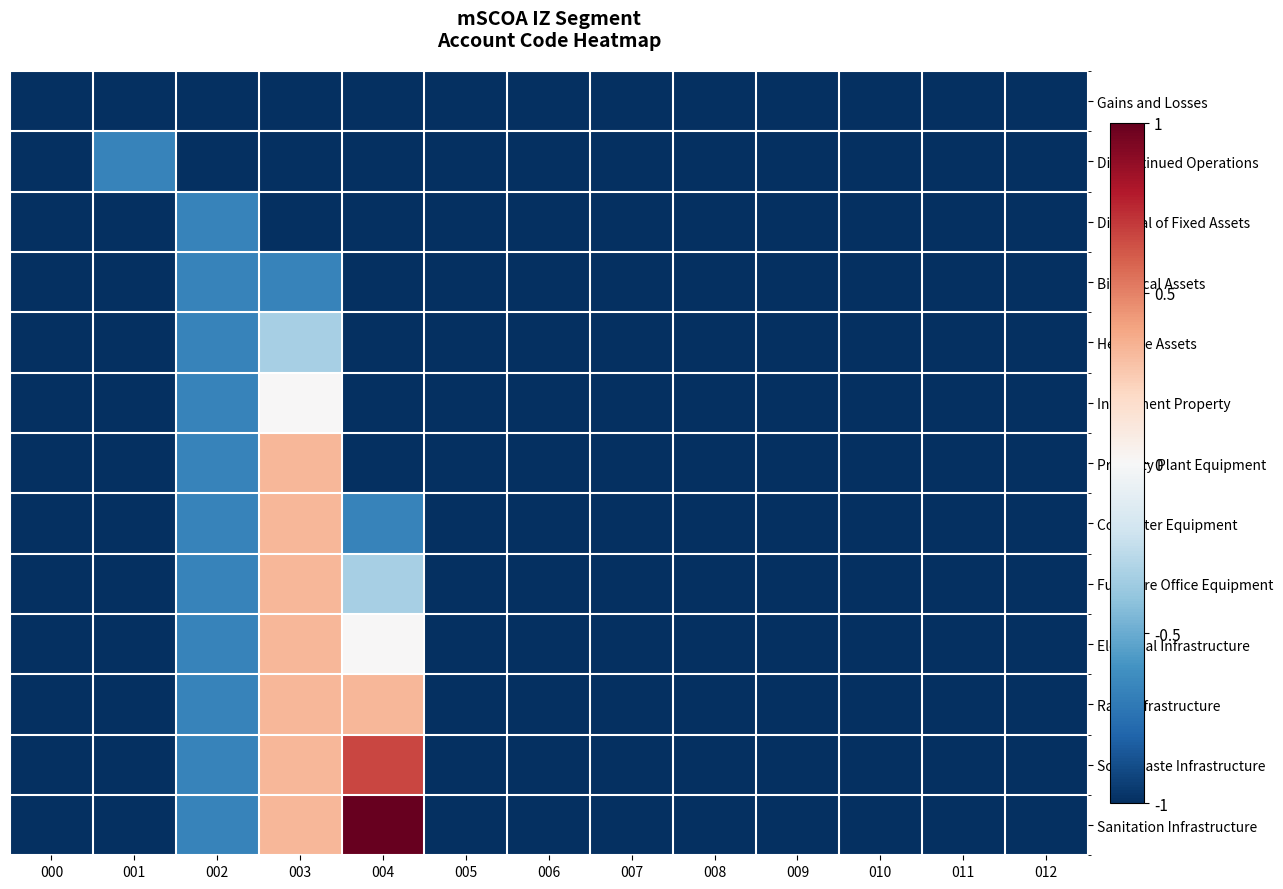

What is the greatest value displayed?

1.0